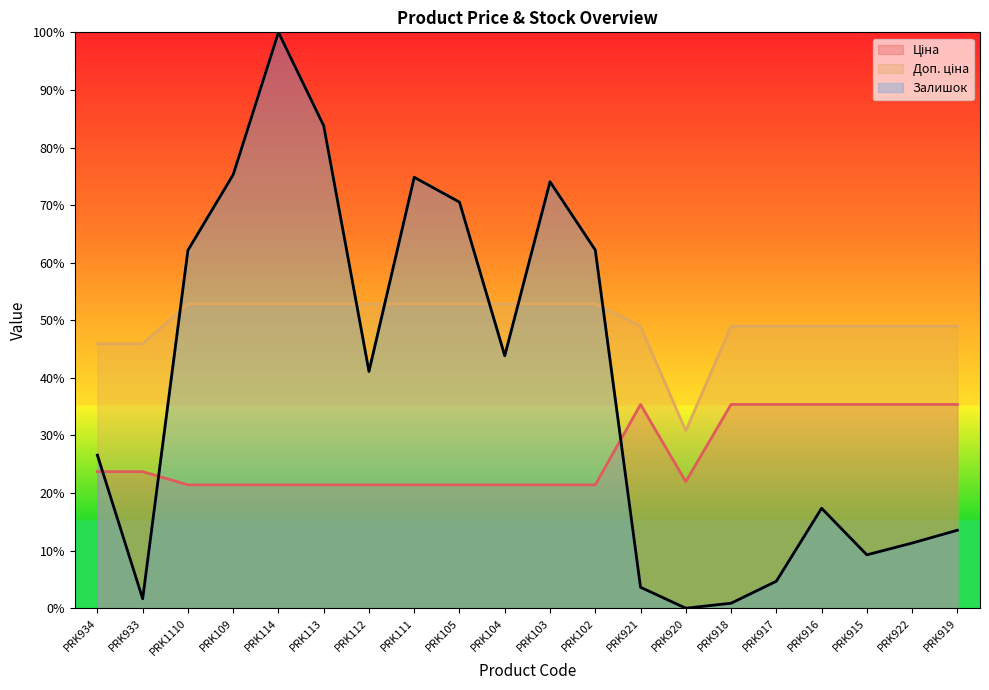

How many distinct data groups are displayed?

3